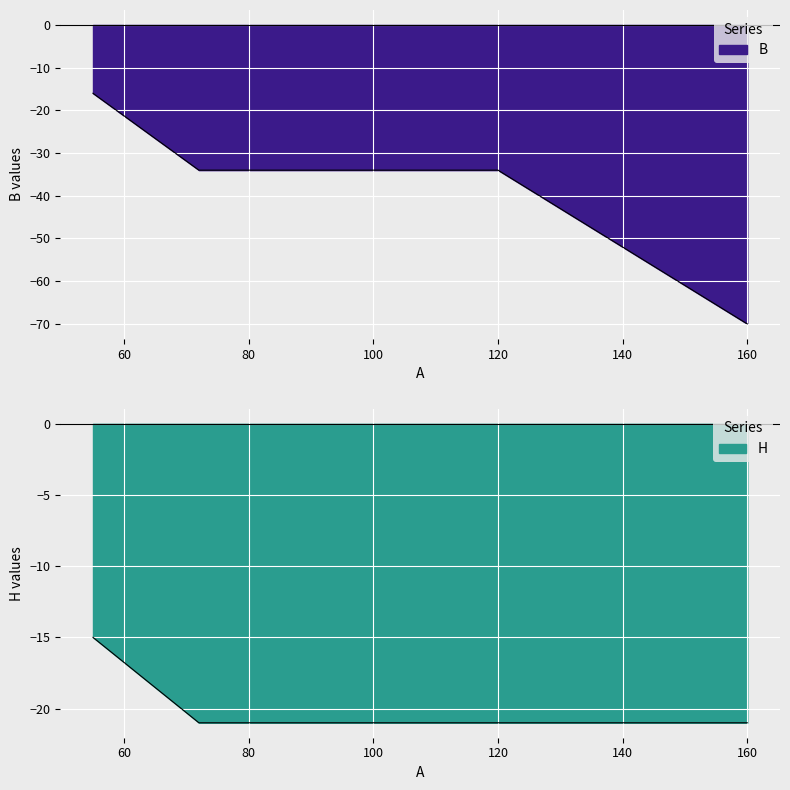

Which series changed the most between 120 and 160?

B